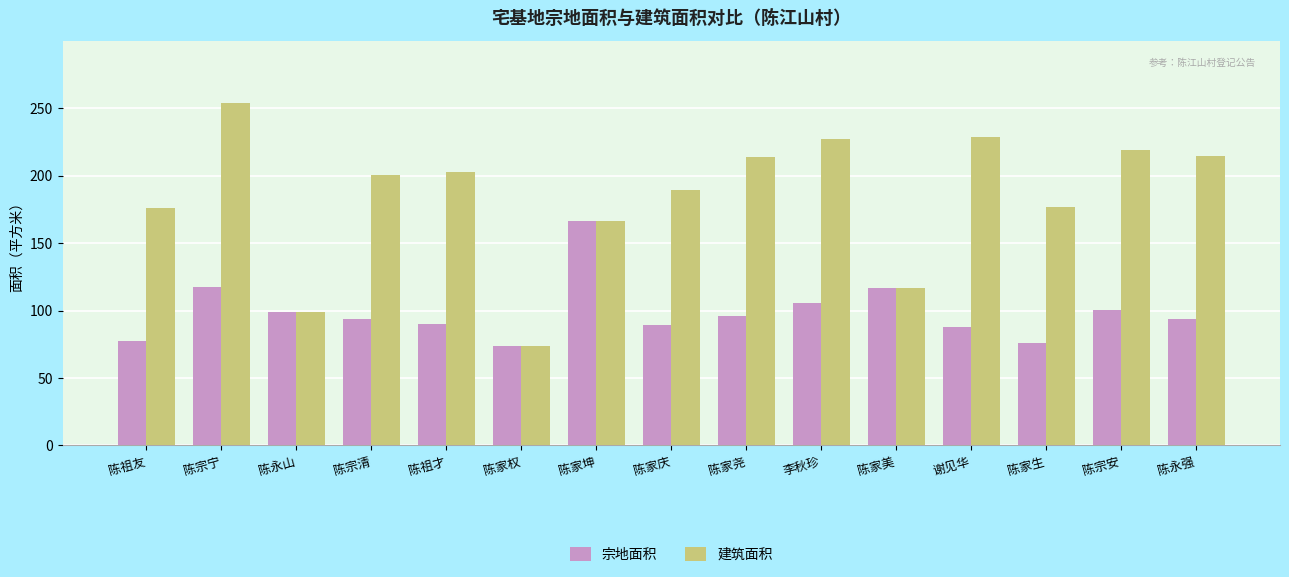

What is the greatest value displayed?

254.0